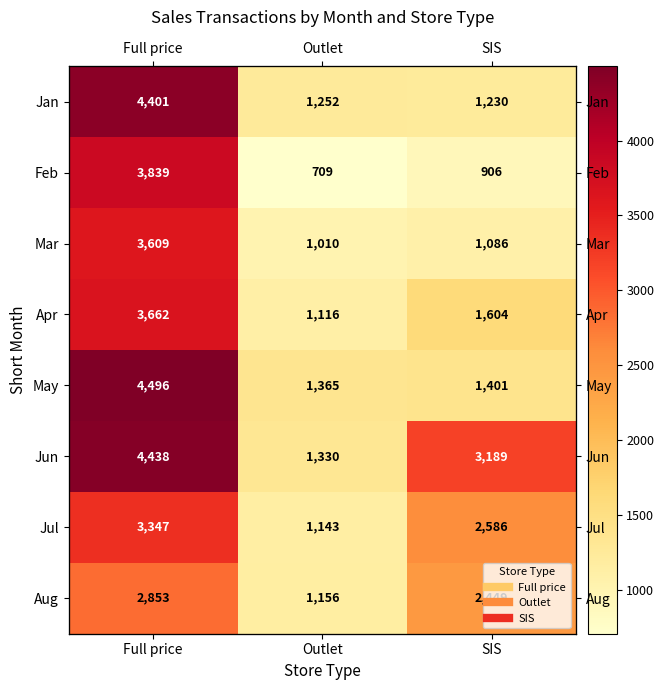

What is the maximum value for Jul?

3347